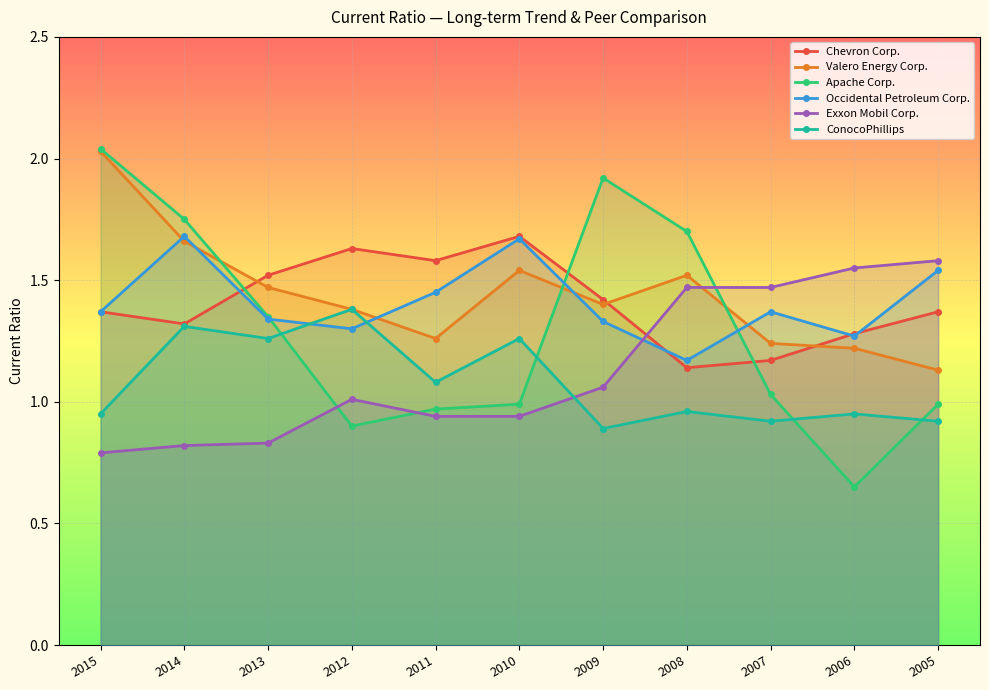

Where is Exxon Mobil Corp. nearest to the value 1?

2012